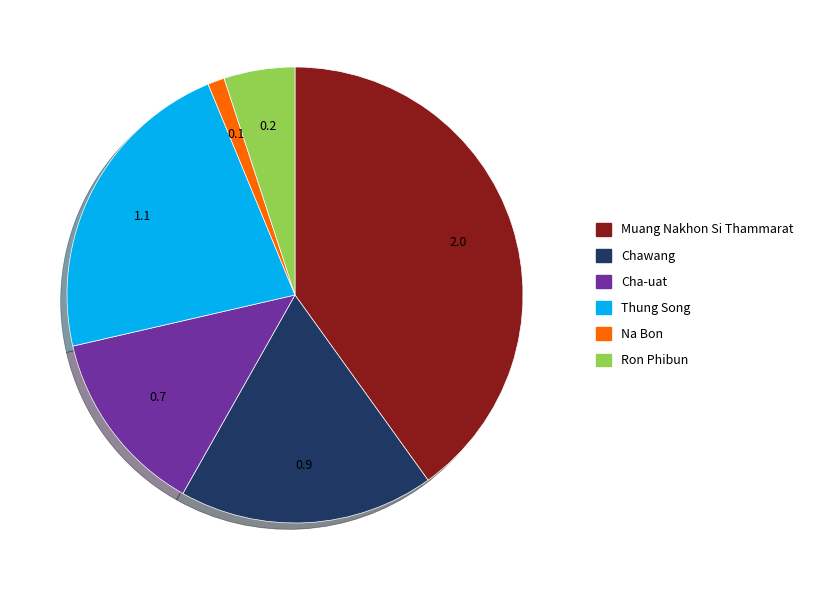

How many slices are in this pie chart?

6